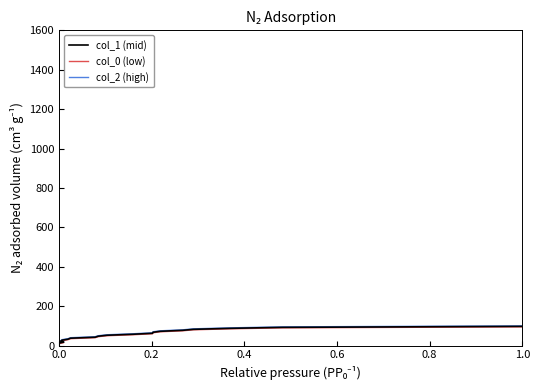

How many lines are shown in the chart?

3